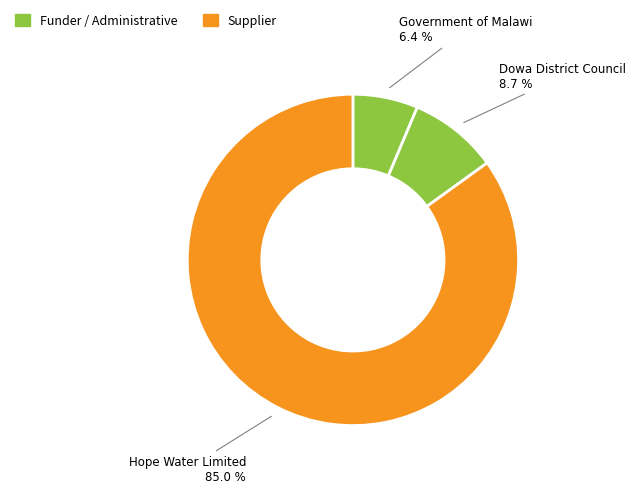

Between Dowa District Council and Hope Water Limited, which is larger?

Hope Water Limited